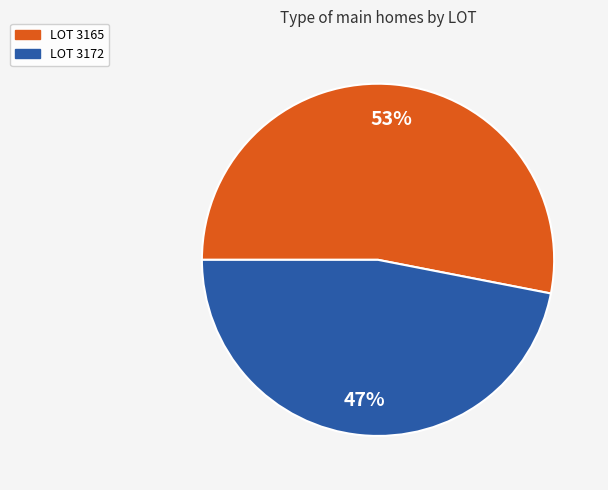

Is it true that LOT 3172 is 47% of the pie?

True